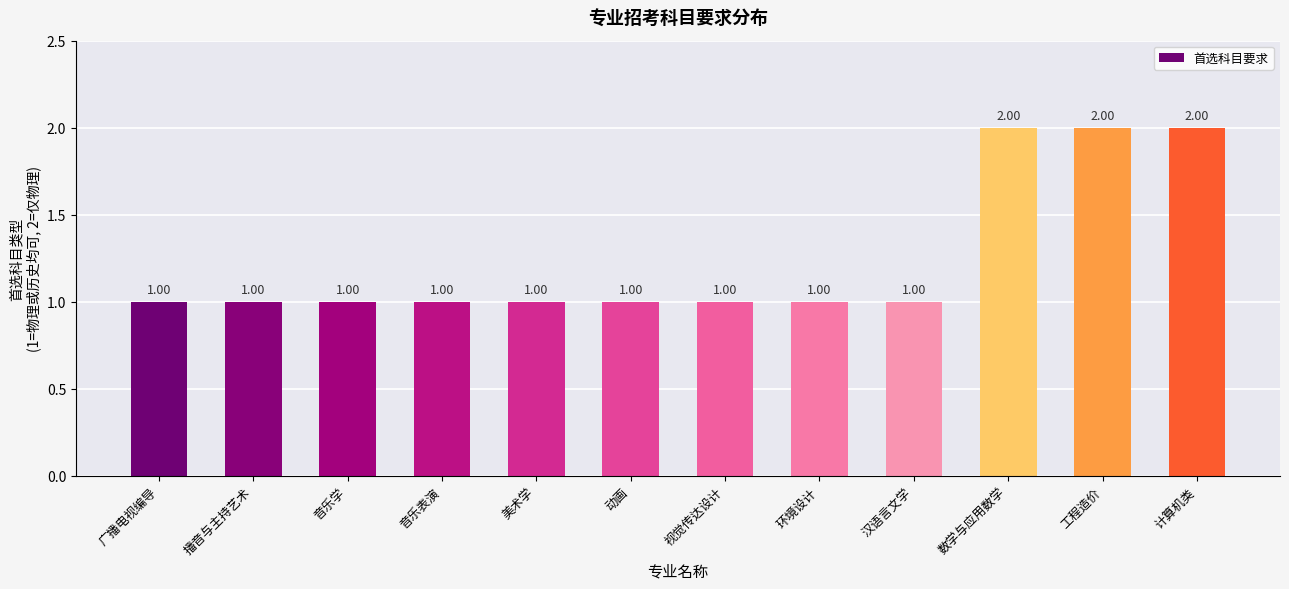

Is it true that the value at 美术学 is 2?

False